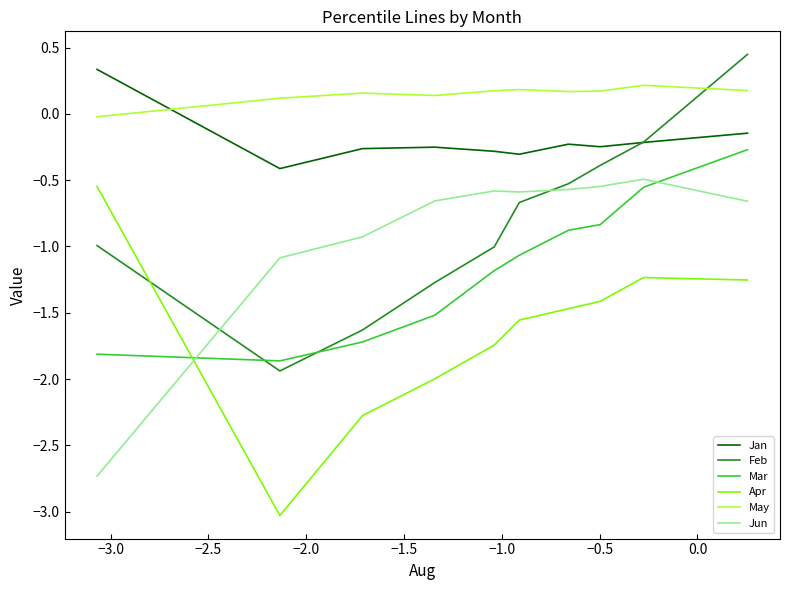

Count the number of categories in the chart.

10